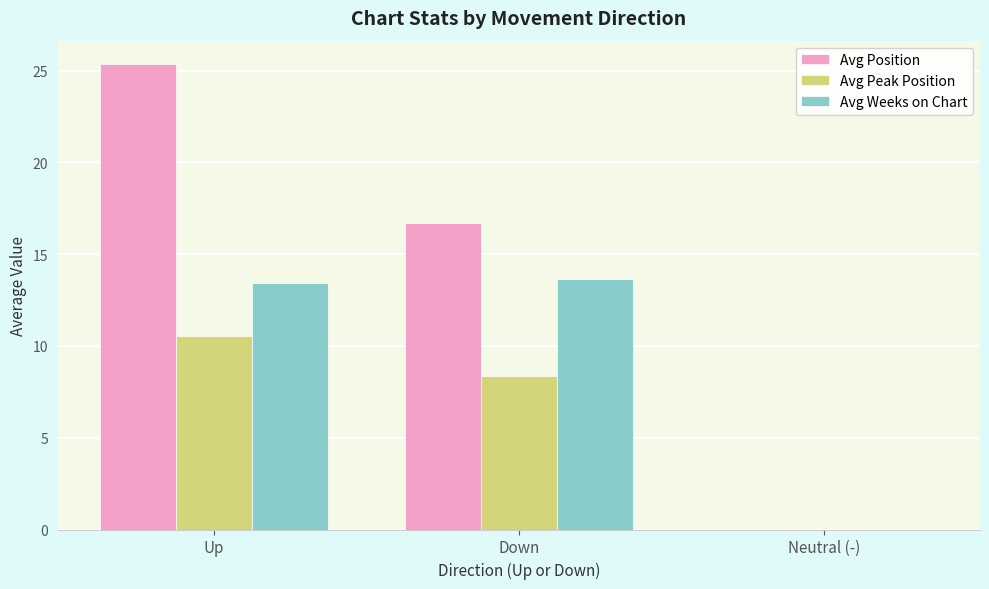

Which category has the highest value across all series?

Up